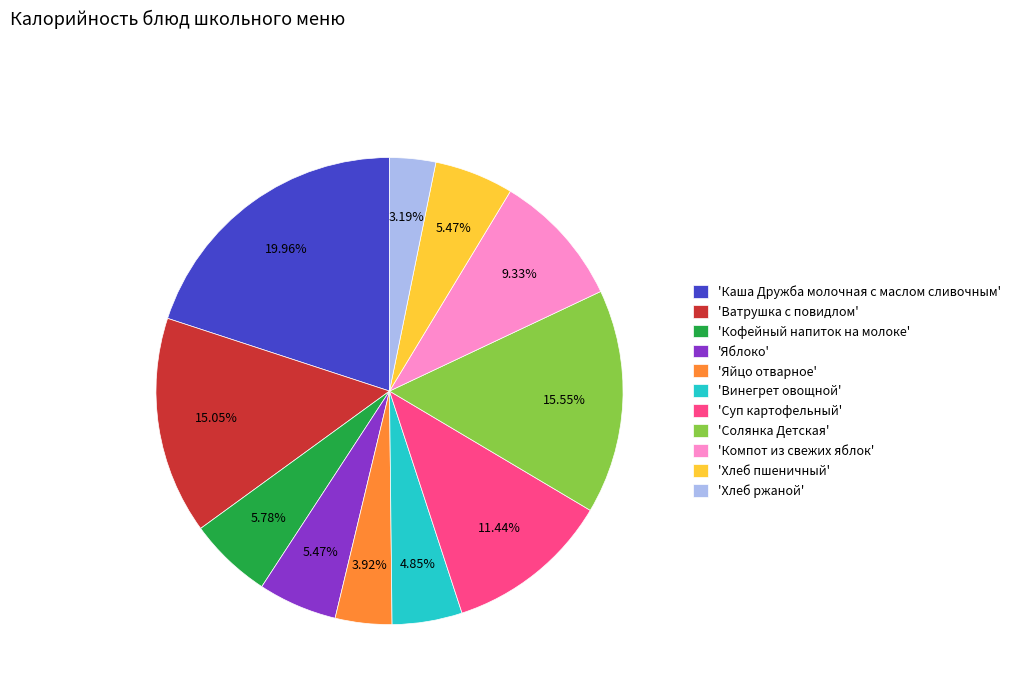

Which slice is the smallest?

'Хлеб ржаной'